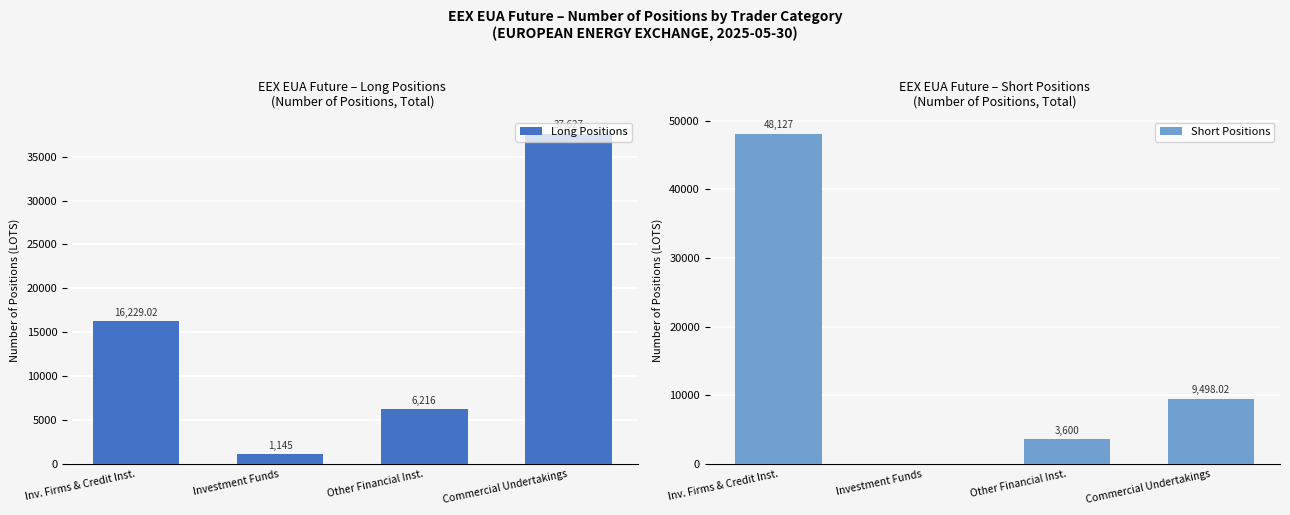

Between Investment Funds and Commercial Undertakings, which is larger?

Commercial Undertakings